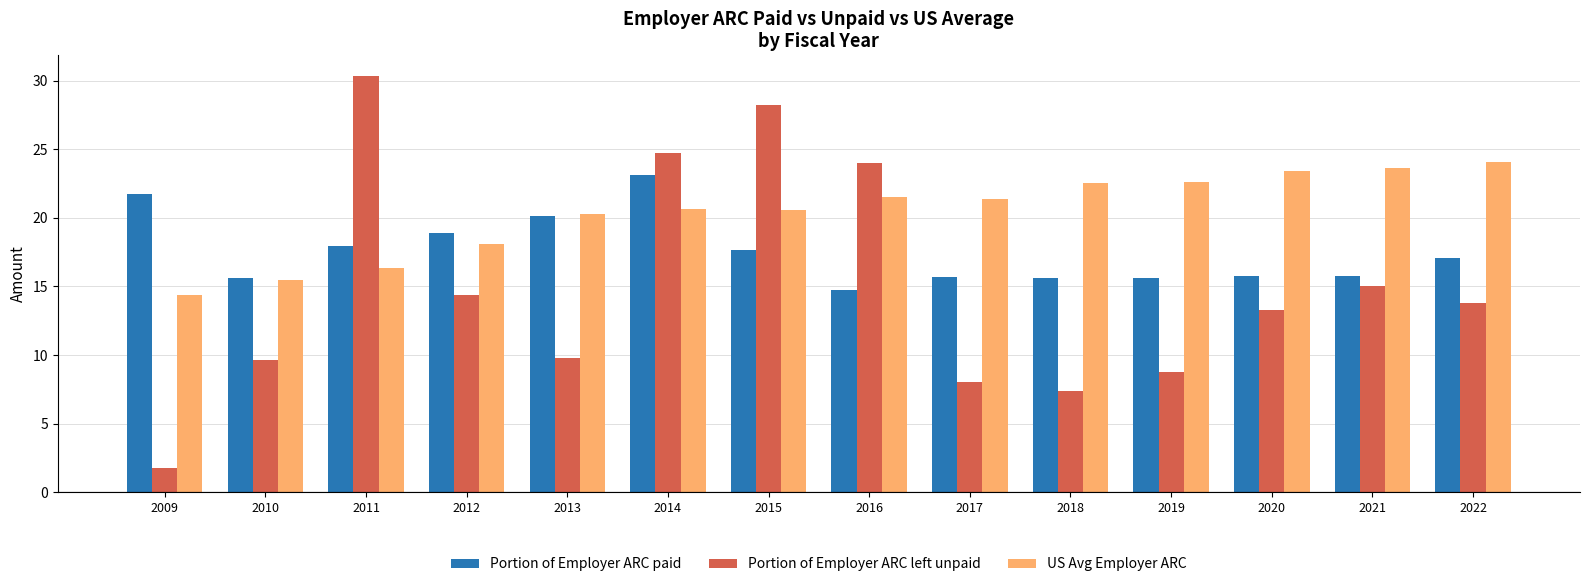

What is the difference between the second highest and minimum values in the US Avg Employer ARC series?

9.2